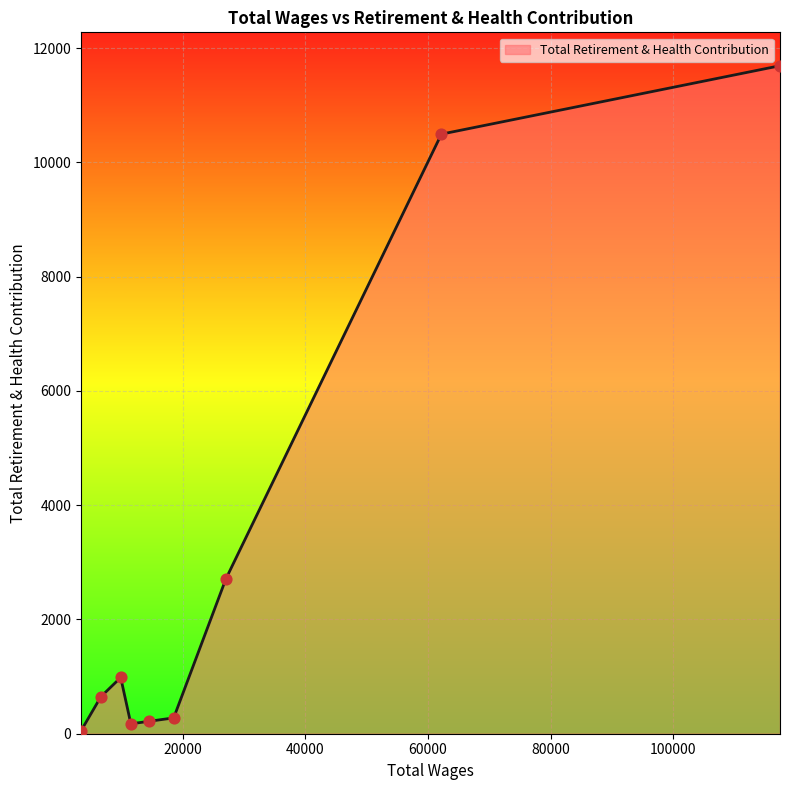

What is the difference between the maximum and minimum values?

11640